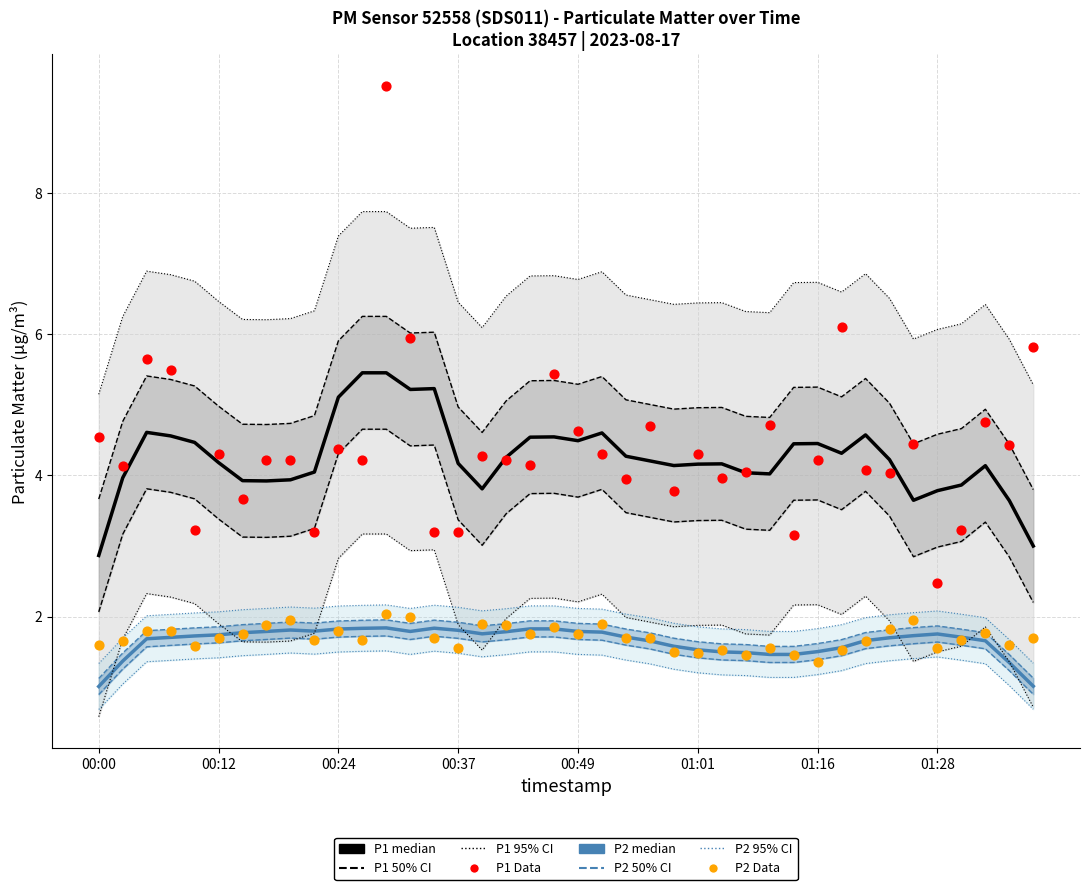

At how many categories does at least one series exceed 2?

40